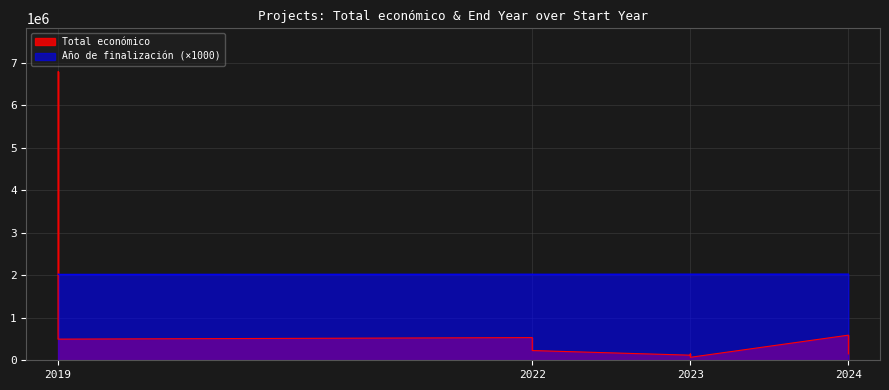

True or false: the data shows 11931471 at 2019.

False